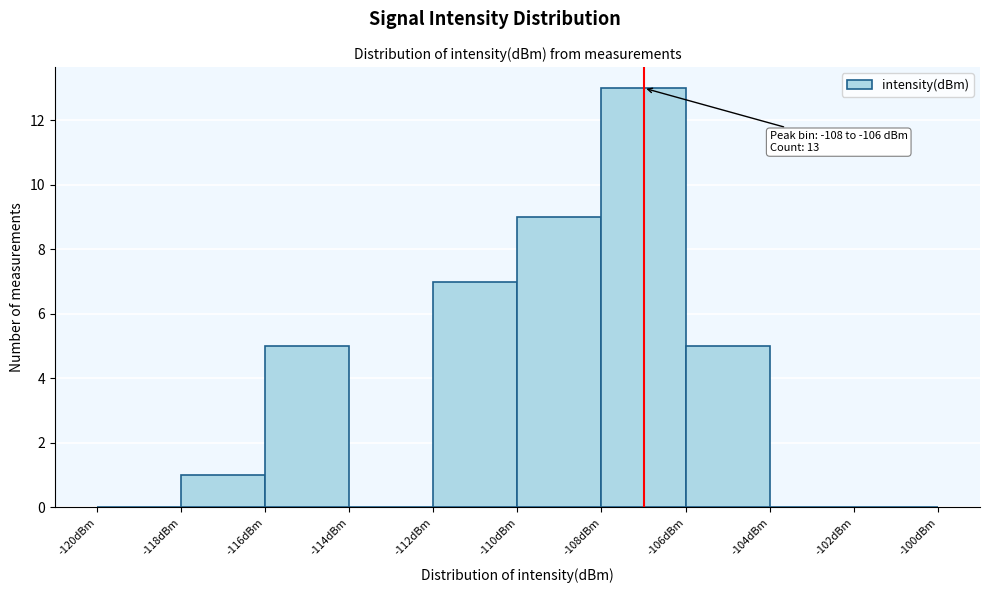

Which range on the x-axis has the tallest bar?

-108 to -106